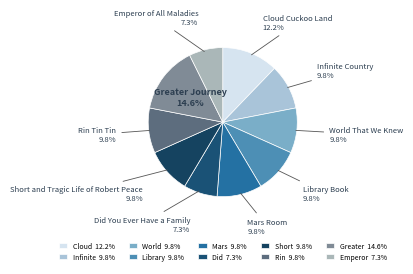

Is there any slice that represents more than half of the pie?

No